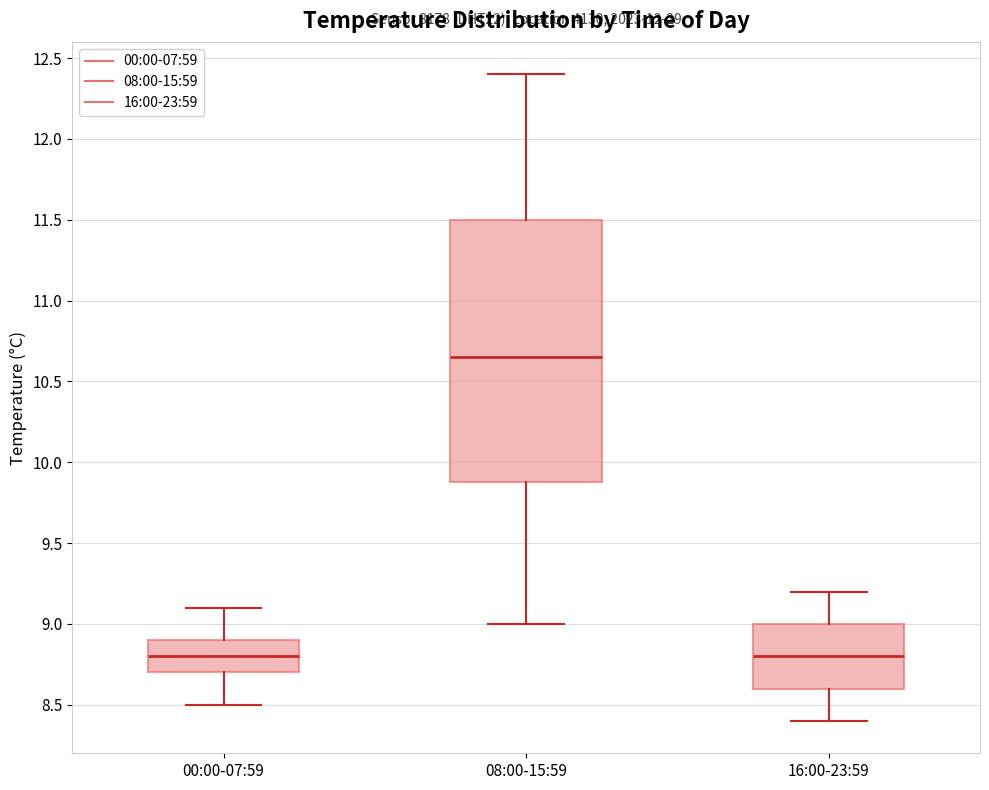

Reading left to right, read every box against the y-axis: the position of its median line, the range the box covers, and the ends of its whiskers. The values are not printed on the chart, so give them approximately, as read against the axis.

00:00-07:59: median 8.80, box 8.70 to 8.90, whiskers 8.50 to 9.10
08:00-15:59: median 10.65, box 9.90 to 11.50, whiskers 9.00 to 12.40
16:00-23:59: median 8.80, box 8.60 to 9.00, whiskers 8.40 to 9.20